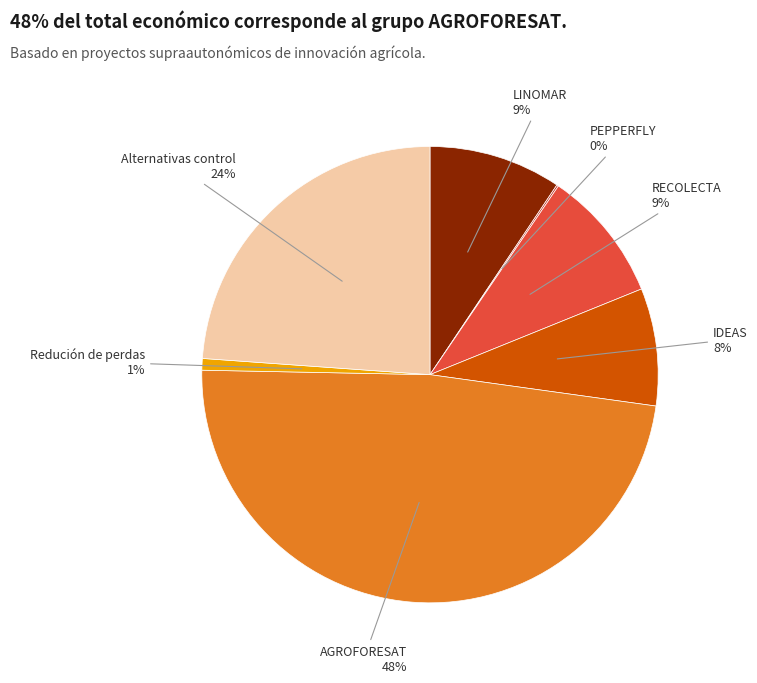

Is there a majority slice in this chart?

No